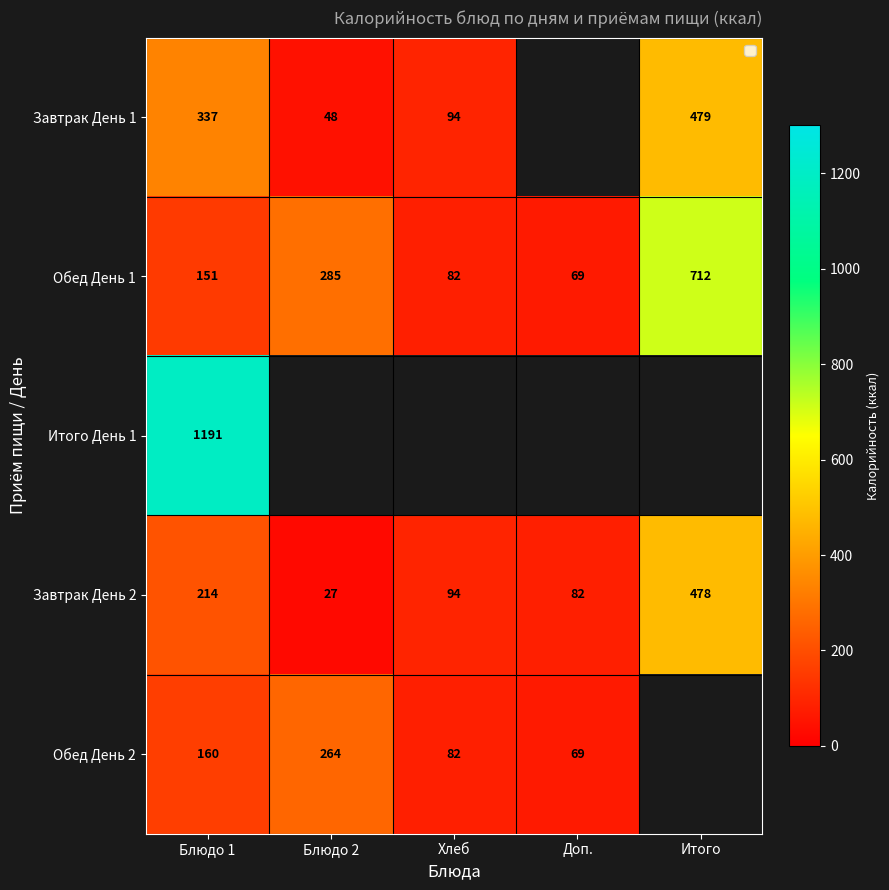

What is the difference between the second highest and second lowest values in the Завтрак День 2 series?

132